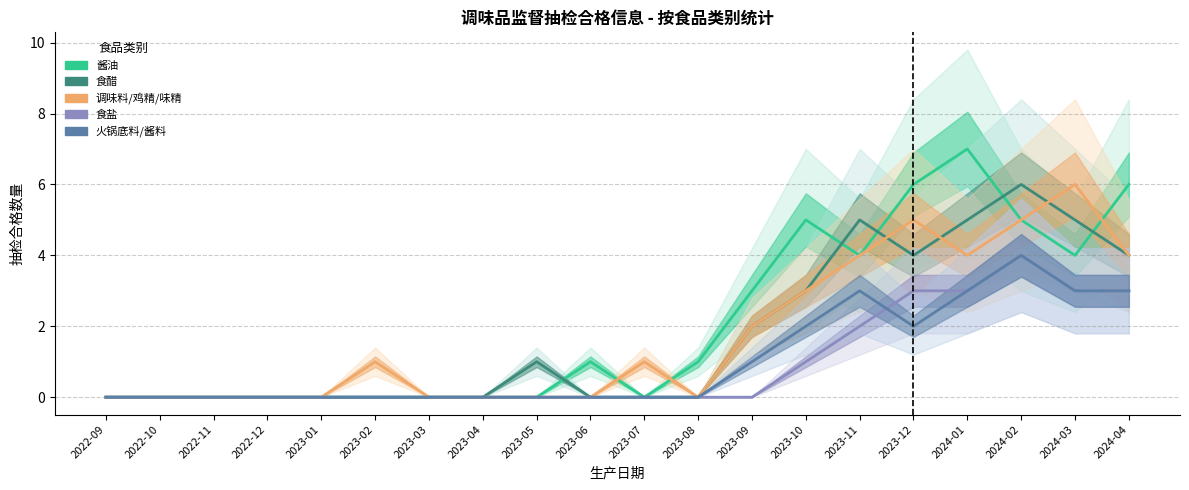

Where does the 调味料/鸡精/味精 series first go above 1?

2023-09